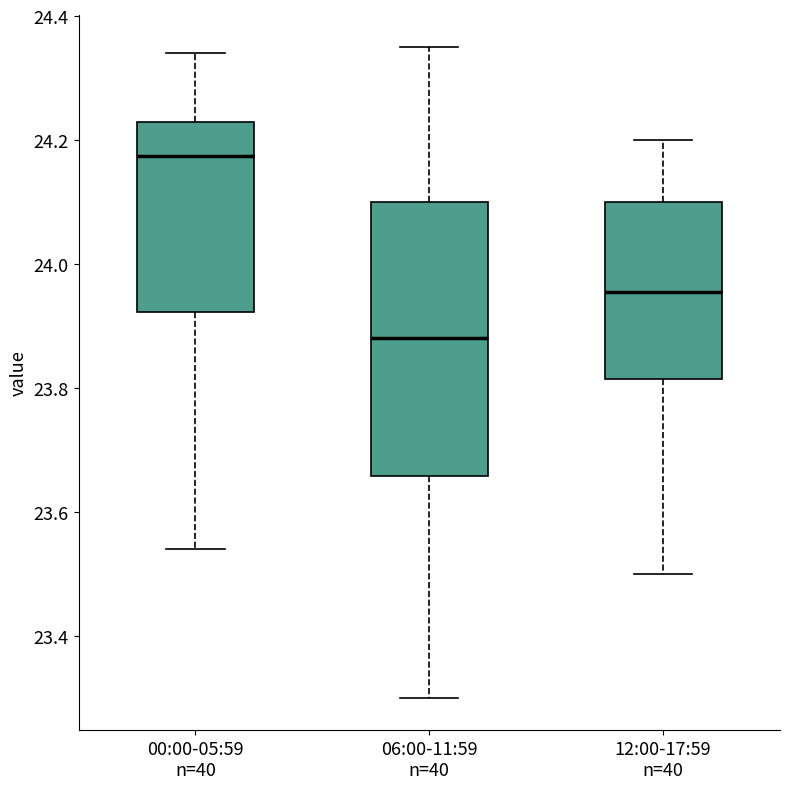

Which box has the highest median line?

00:00-05:59 n=40